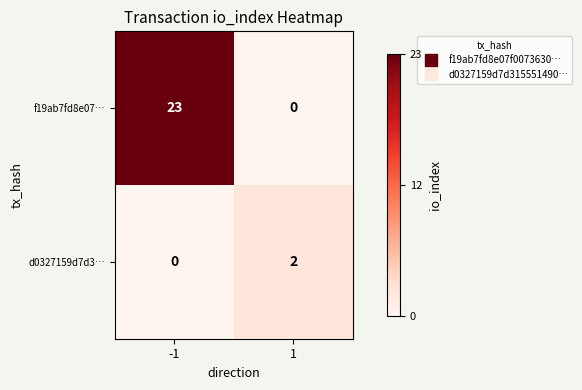

What is the sum of the f19ab7fd8e07… values at 1 and -1?

23